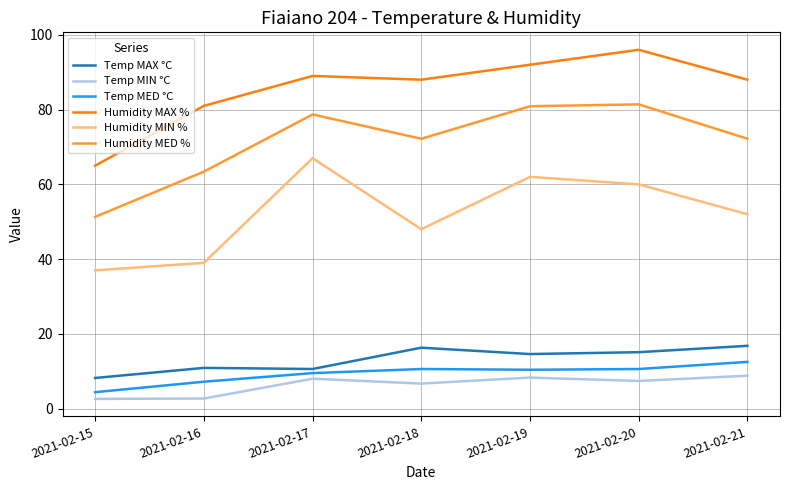

True or false: Humidity MAX % and Temp MAX °C intersect in this chart.

False